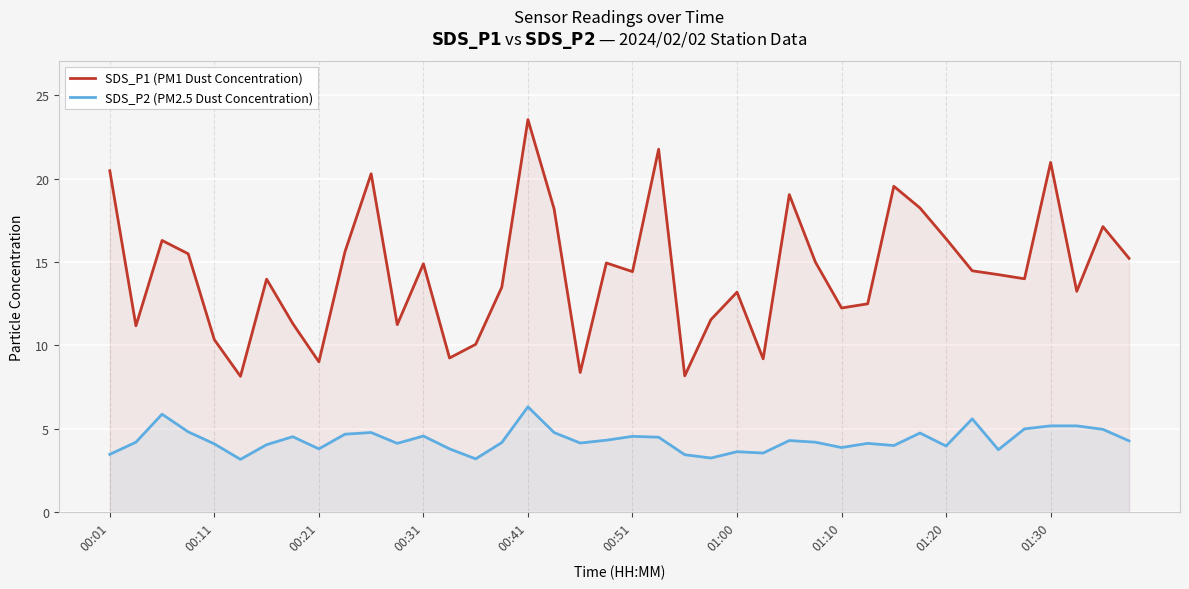

At which label does SDS_P1 (PM1 Dust Concentration) reach its peak?

00:41